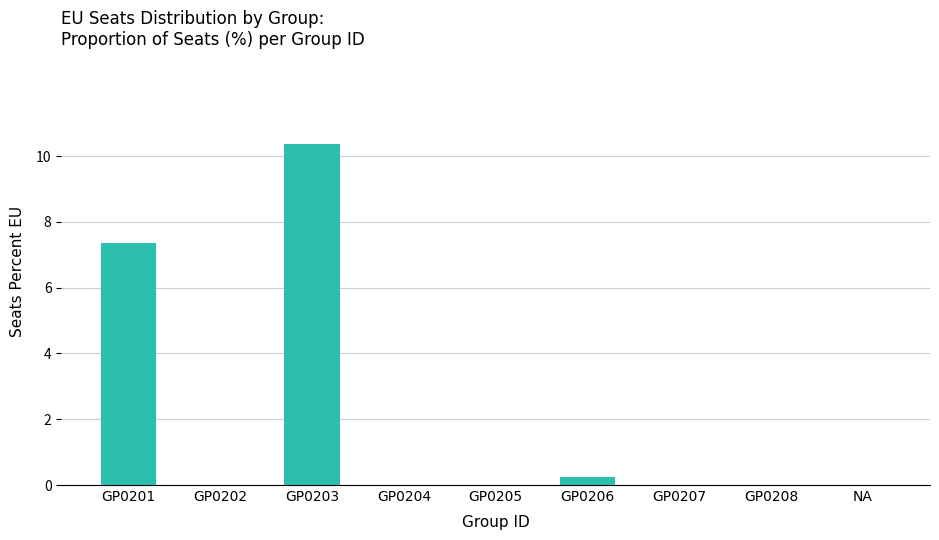

Where is the data nearest to the value 5?

GP0201